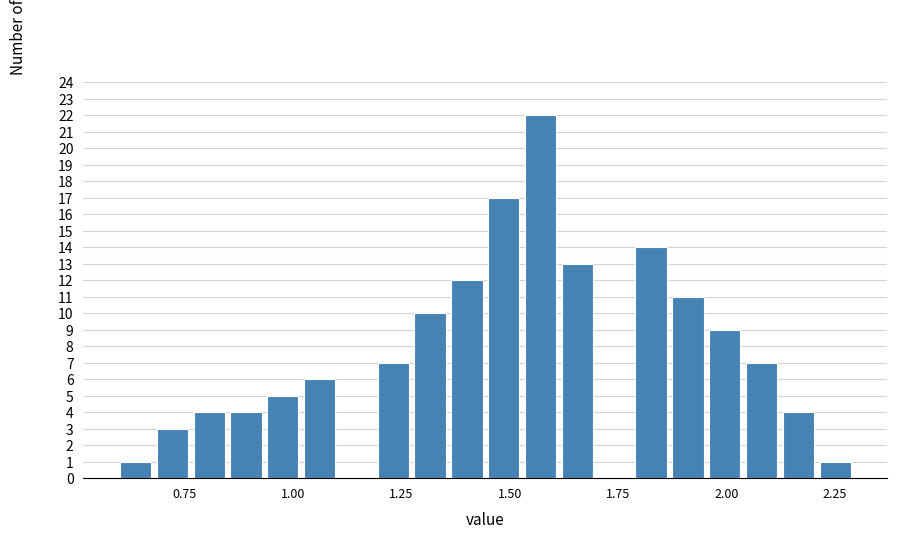

Around what value on the x-axis is the tallest bar? Give the approximate position of its centre, as read against the axis.

1.55